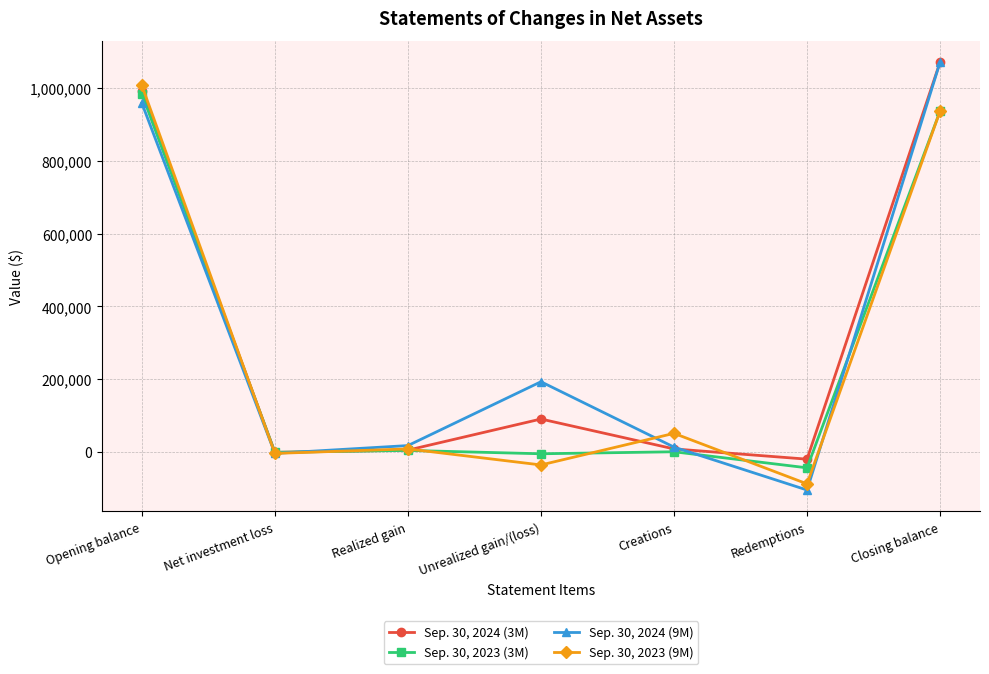

What position from the right is Unrealized gain/(loss)?

4